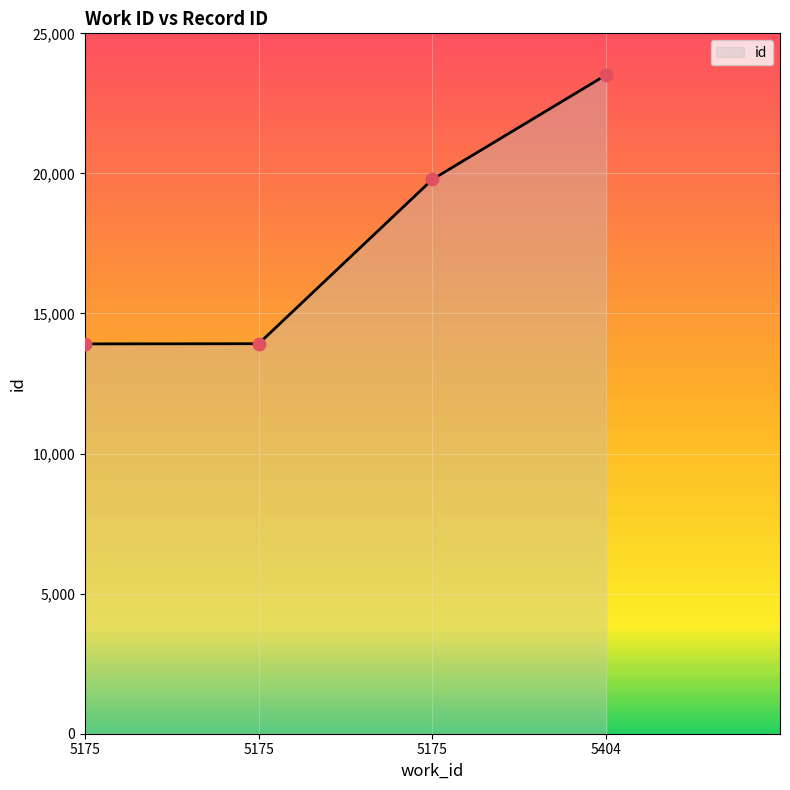

Approximately how many times larger is the value at 5175 compared to 5175?

1.4